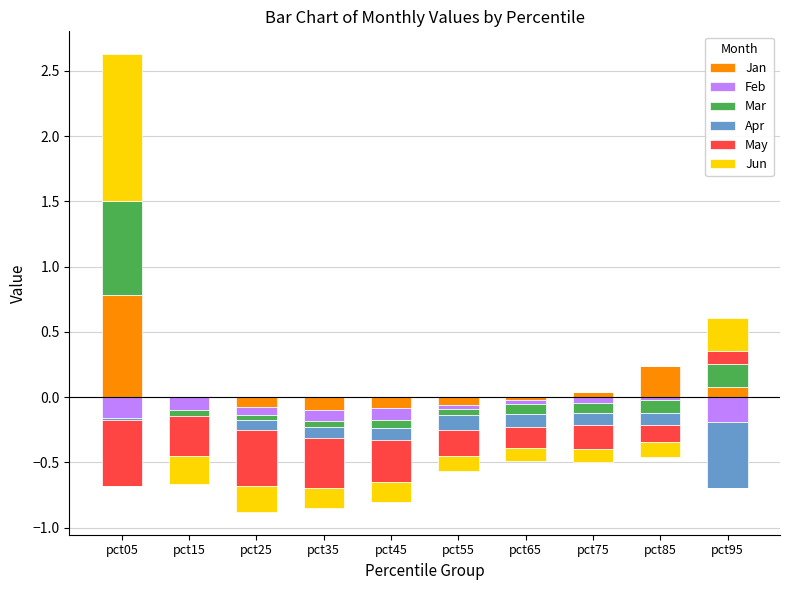

Between pct05 and pct55, which is larger?

pct05